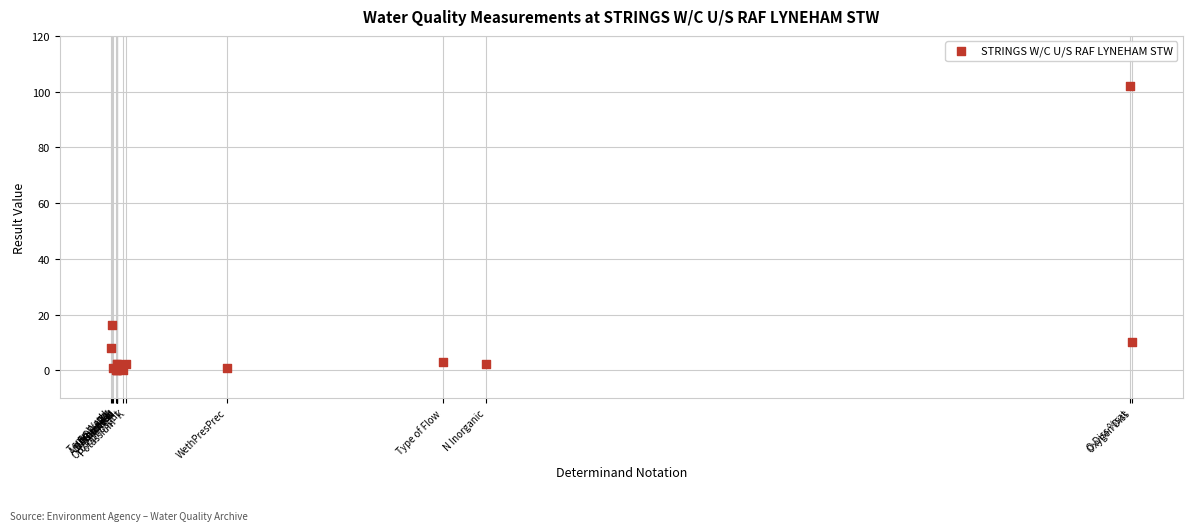

What Y value in the scatter plot is closest to 51?

16.2